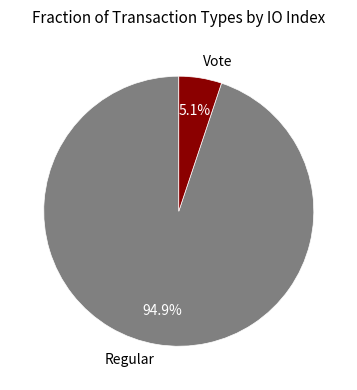

The Vote slice represents 5% of the pie. True or false?

True